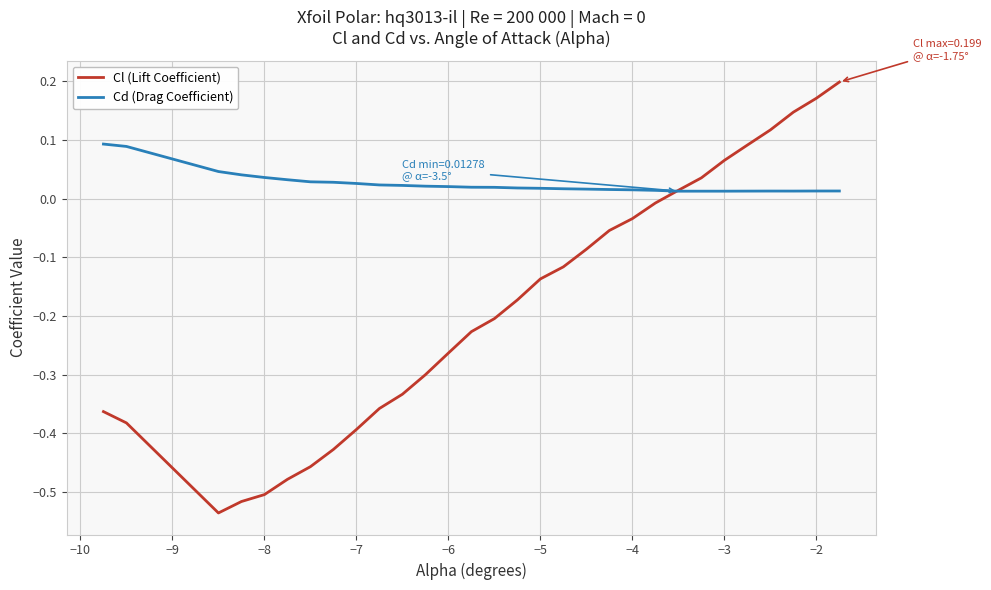

Which series has the largest total across all categories?

Cd (Drag Coefficient)